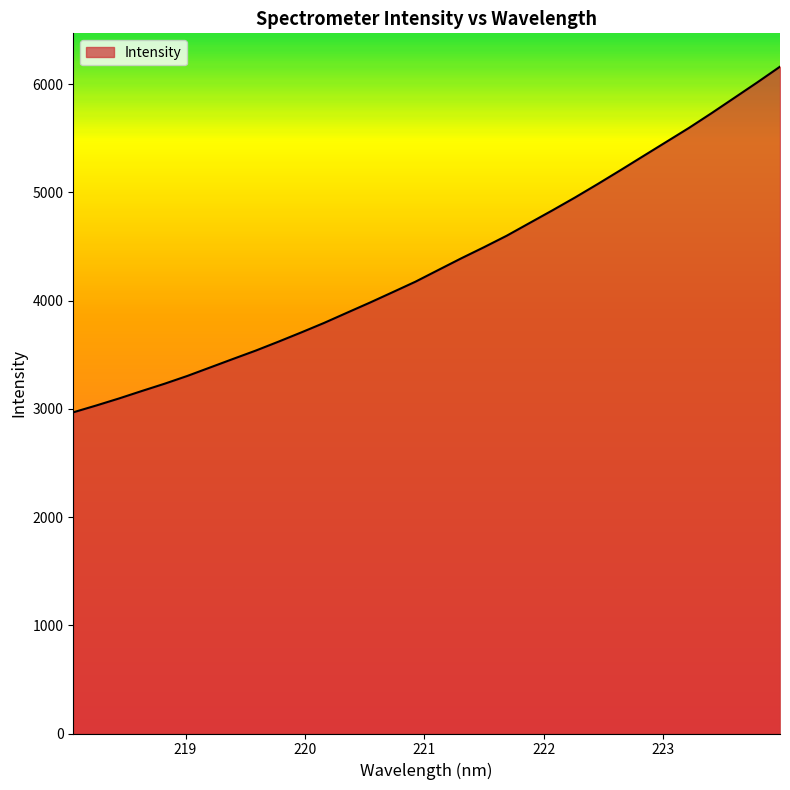

What is the minimum value shown in the chart?

2967.2